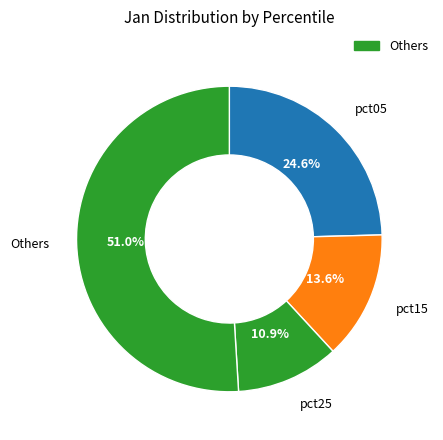

Between Others and pct15, which is larger?

Others